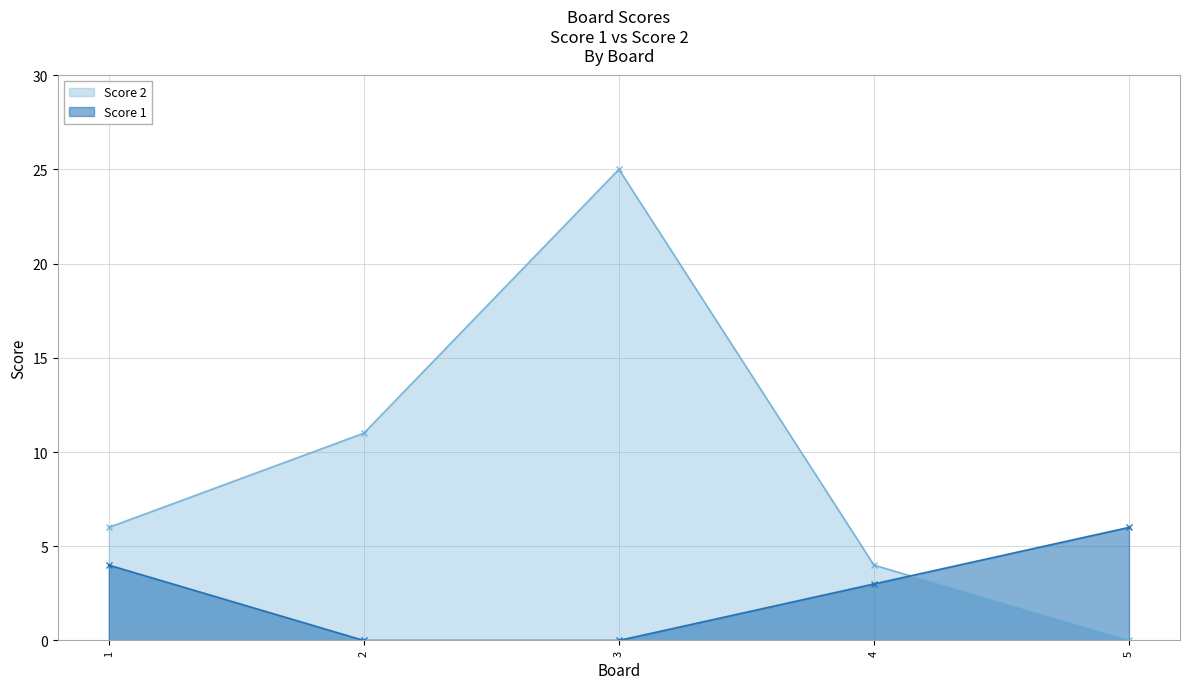

Where do Score 1 and Score 2 first cross each other?

4 and 5